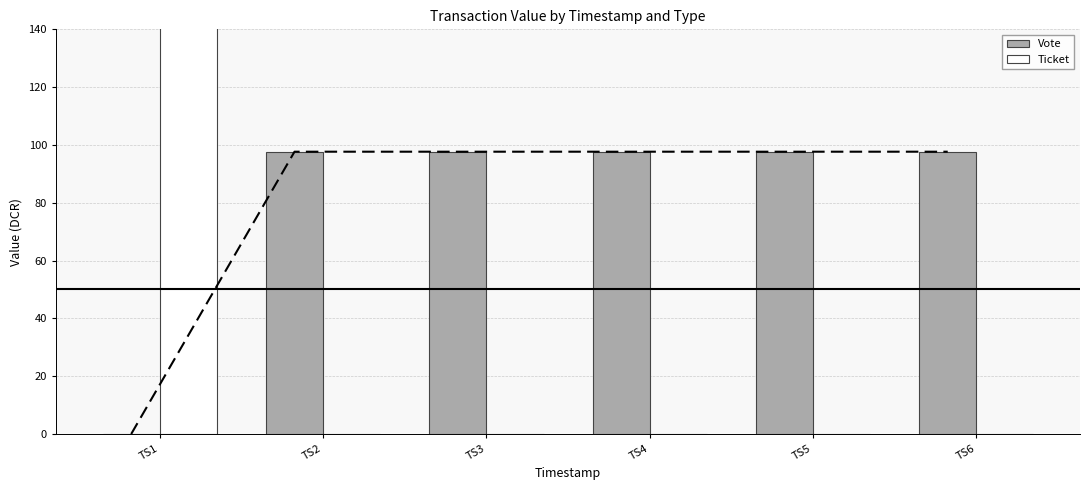

At which label does Ticket reach its peak?

TS1